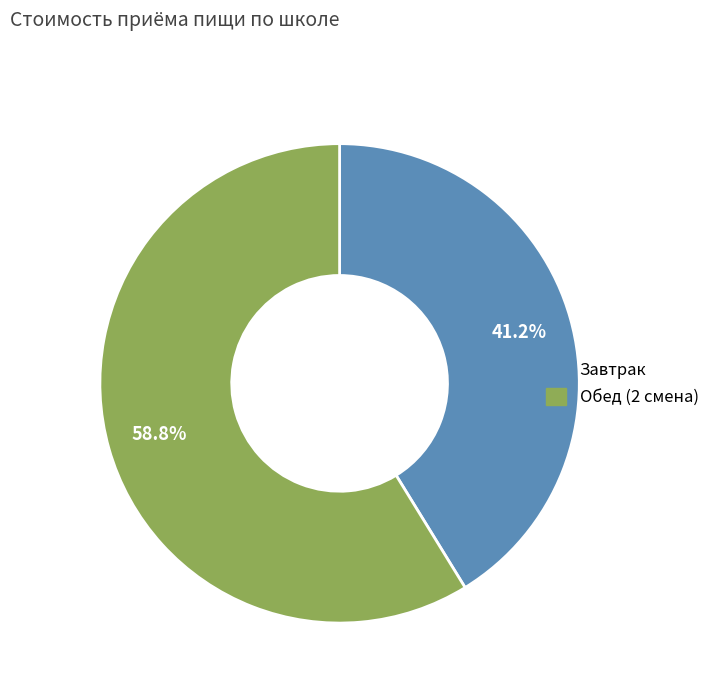

True or false: Завтрак accounts for 27% of the total.

False